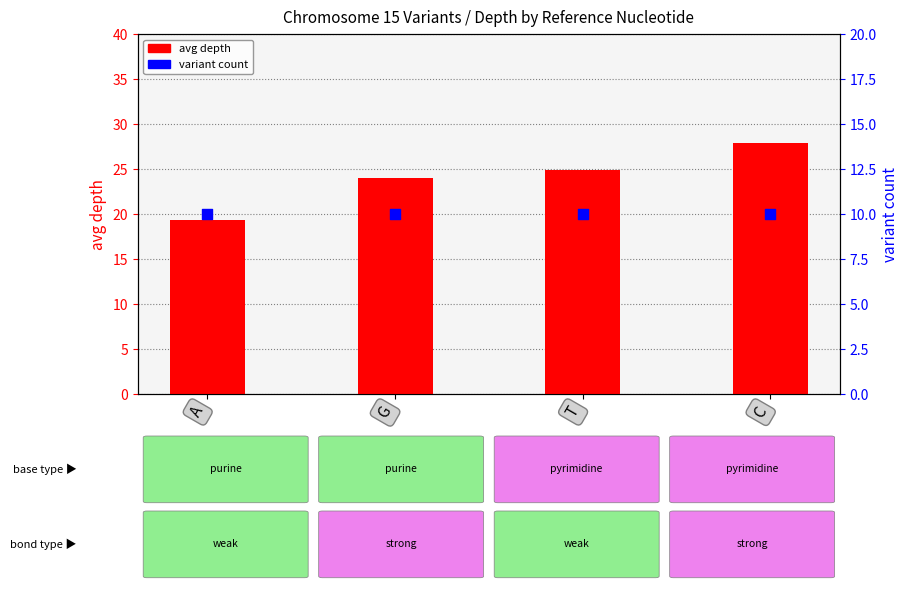

Which series reaches the maximum Y coordinate?

avg depth